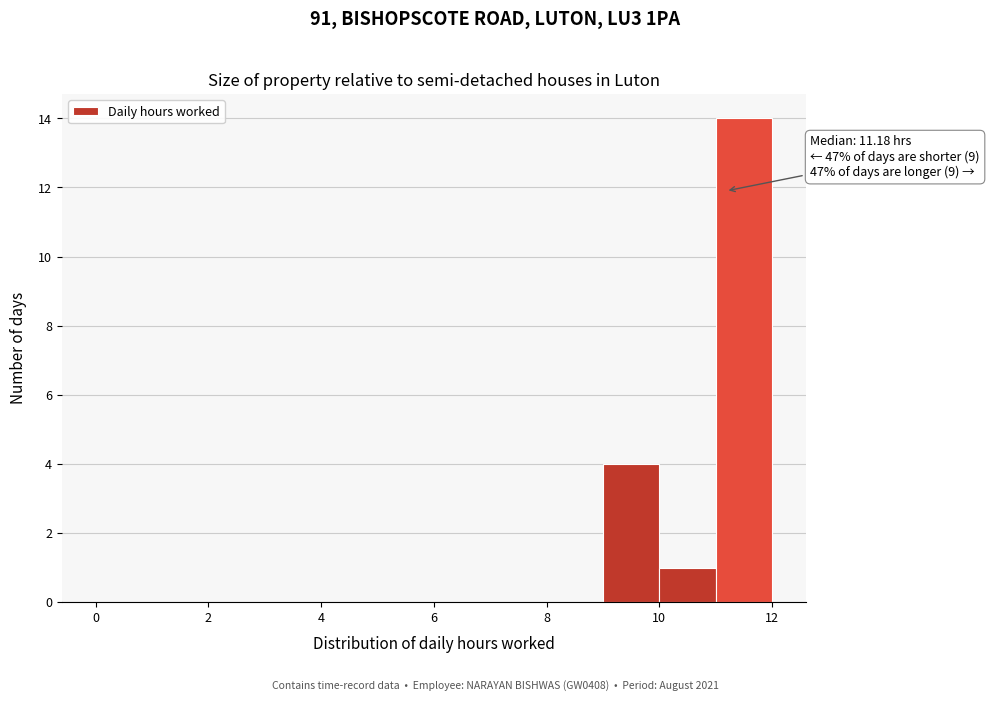

Which range on the x-axis has the tallest bar?

11 to 12